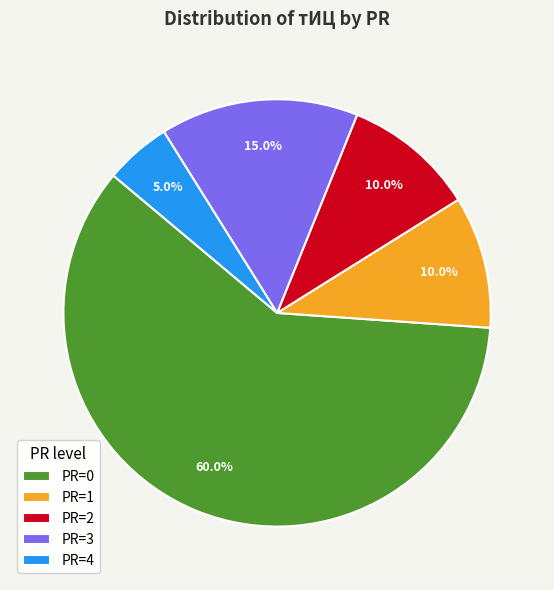

Which has a higher value, PR=4 or PR=1?

PR=1